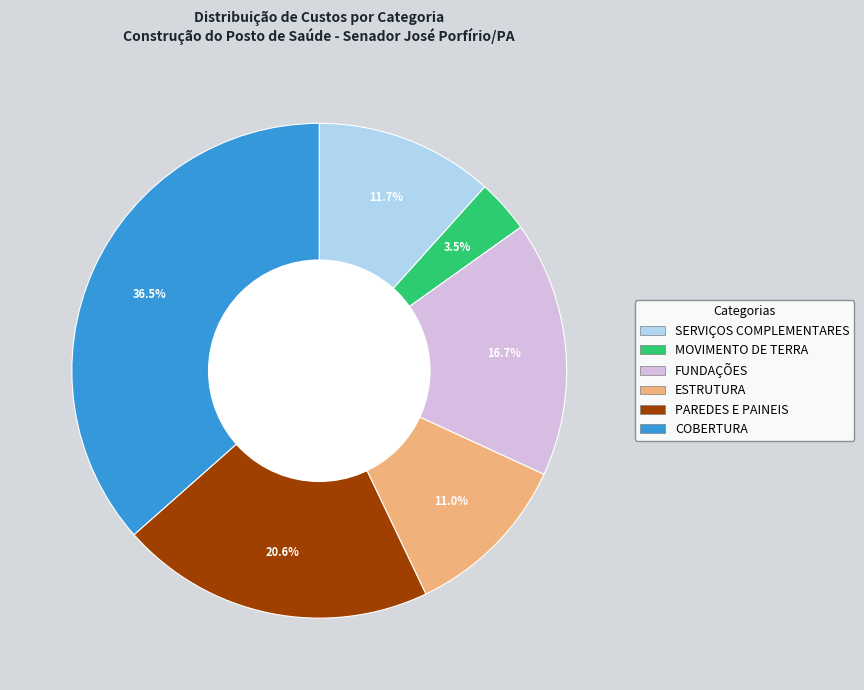

What is the ratio of the value at SERVIÇOS COMPLEMENTARES to the value at ESTRUTURA?

1.1